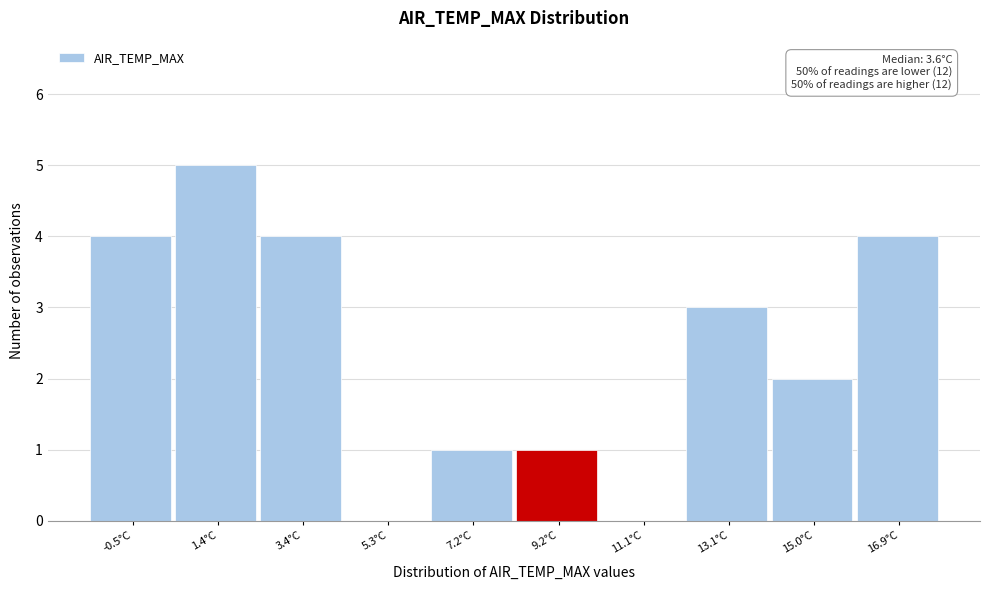

Which range on the x-axis has the tallest bar?

0.44 to 2.38